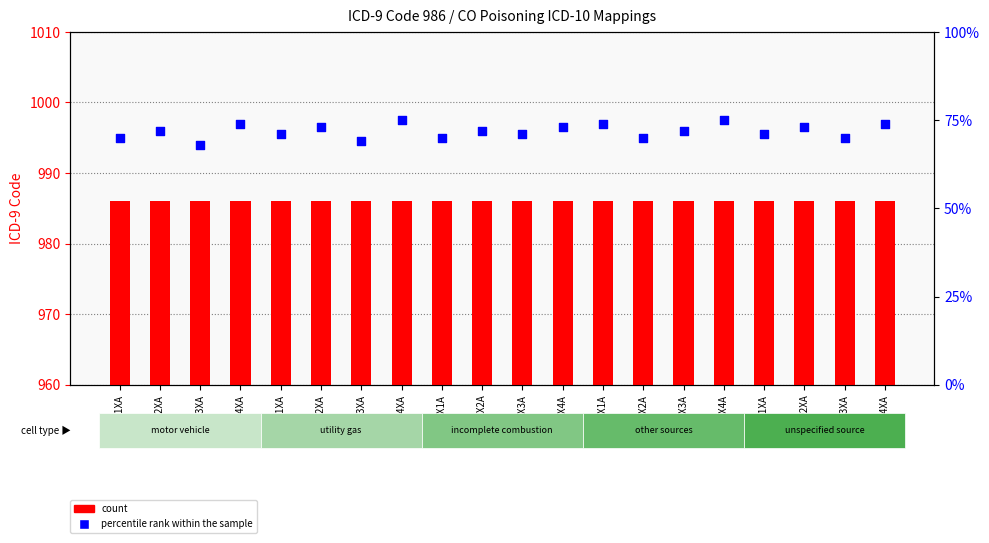

Which series has the largest Y range (max minus min)?

percentile rank within the sample